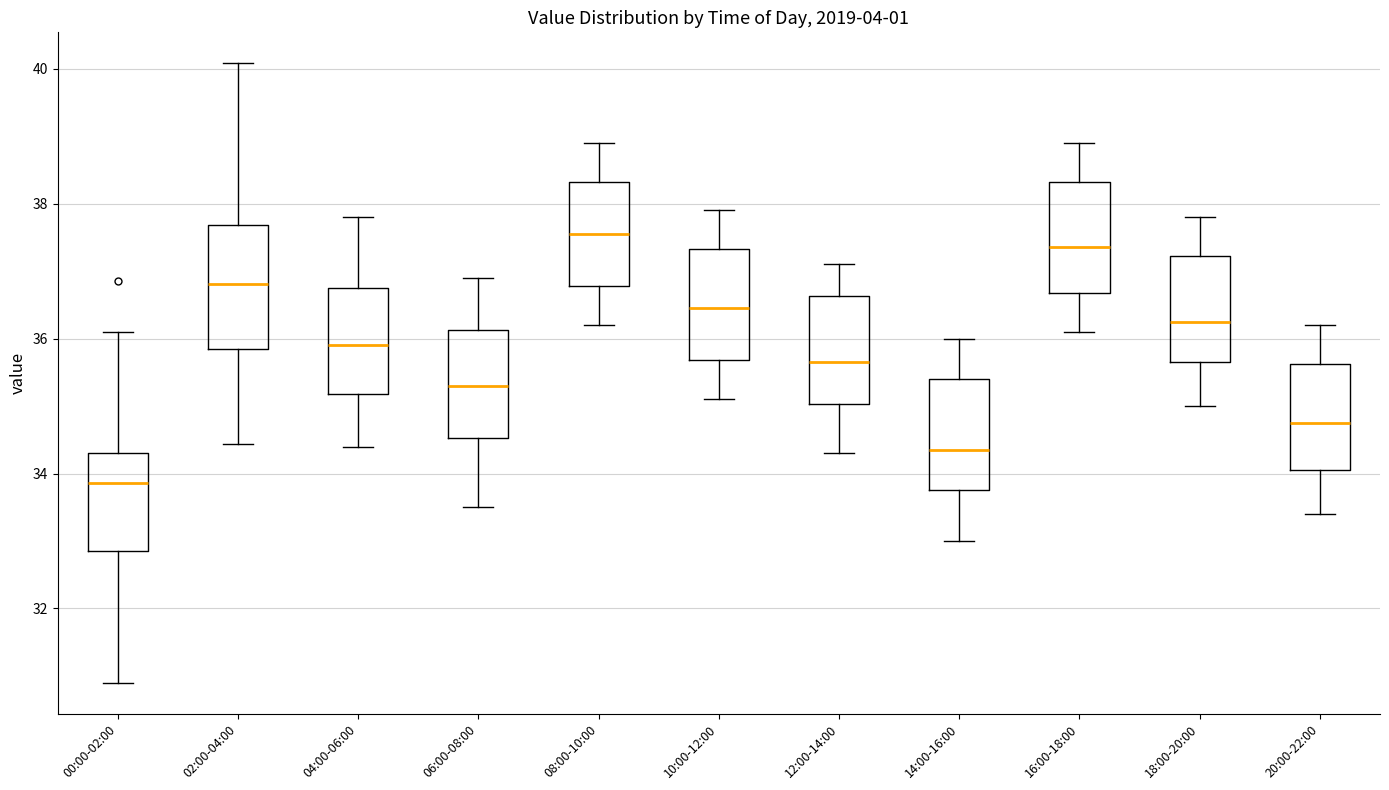

Reading left to right, read every box against the y-axis: the position of its median line, the range the box covers, and the ends of its whiskers. The values are not printed on the chart, so give them approximately, as read against the axis.

00:00-02:00: median 33.8, box 32.8 to 34.4, whiskers 31.0 to 36.2
02:00-04:00: median 36.8, box 35.8 to 37.6, whiskers 34.4 to 40.0
04:00-06:00: median 36.0, box 35.2 to 36.8, whiskers 34.4 to 37.8
06:00-08:00: median 35.4, box 34.6 to 36.2, whiskers 33.6 to 37.0
08:00-10:00: median 37.6, box 36.8 to 38.4, whiskers 36.2 to 39.0
10:00-12:00: median 36.4, box 35.6 to 37.4, whiskers 35.2 to 38.0
12:00-14:00: median 35.6, box 35.0 to 36.6, whiskers 34.4 to 37.2
14:00-16:00: median 34.4, box 33.8 to 35.4, whiskers 33.0 to 36.0
16:00-18:00: median 37.4, box 36.6 to 38.4, whiskers 36.2 to 39.0
18:00-20:00: median 36.2, box 35.6 to 37.2, whiskers 35.0 to 37.8
20:00-22:00: median 34.8, box 34.0 to 35.6, whiskers 33.4 to 36.2